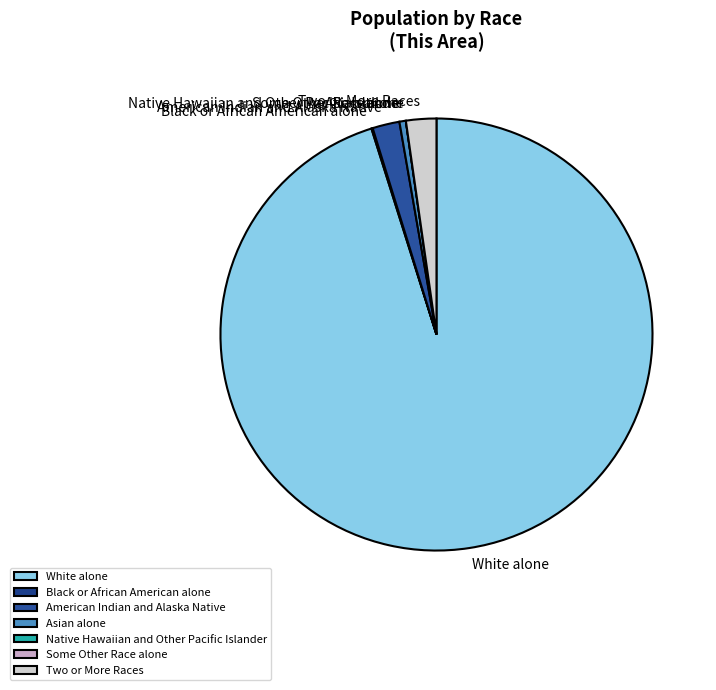

Combined, do Two or More Races and White alone account for over 50%?

Yes